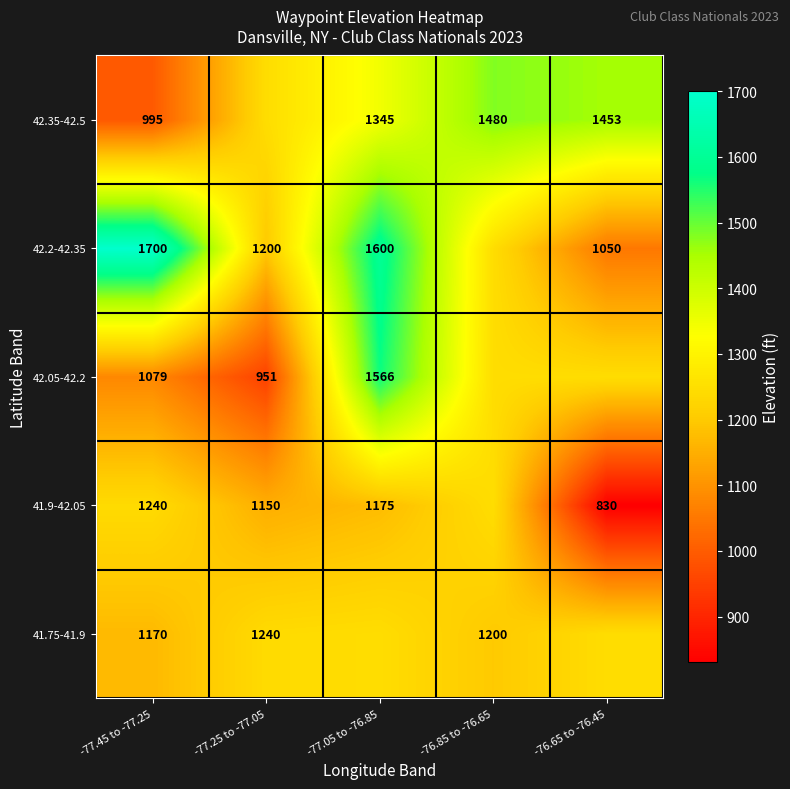

At which category is the sum across all series the highest?

-77.05 to -76.85